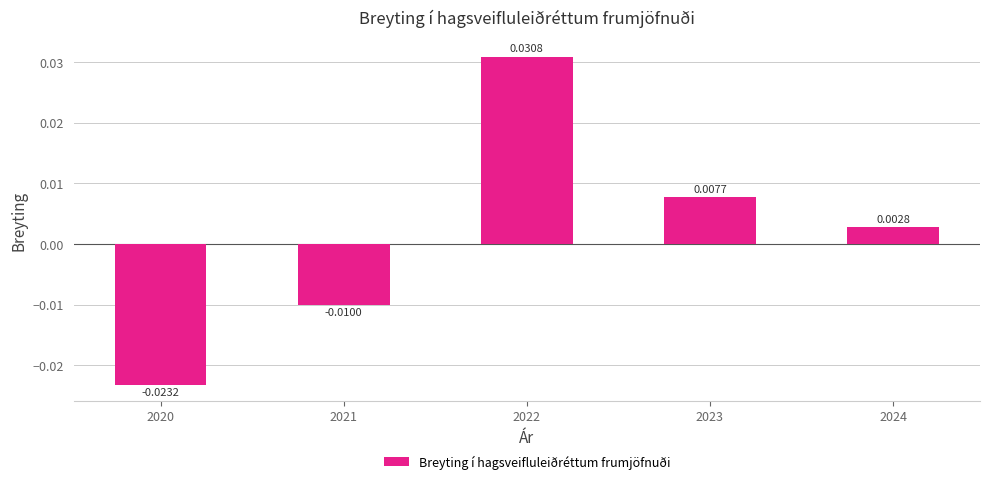

Rank the categories by value from highest to lowest.

2022, 2023, 2024, 2021, 2020